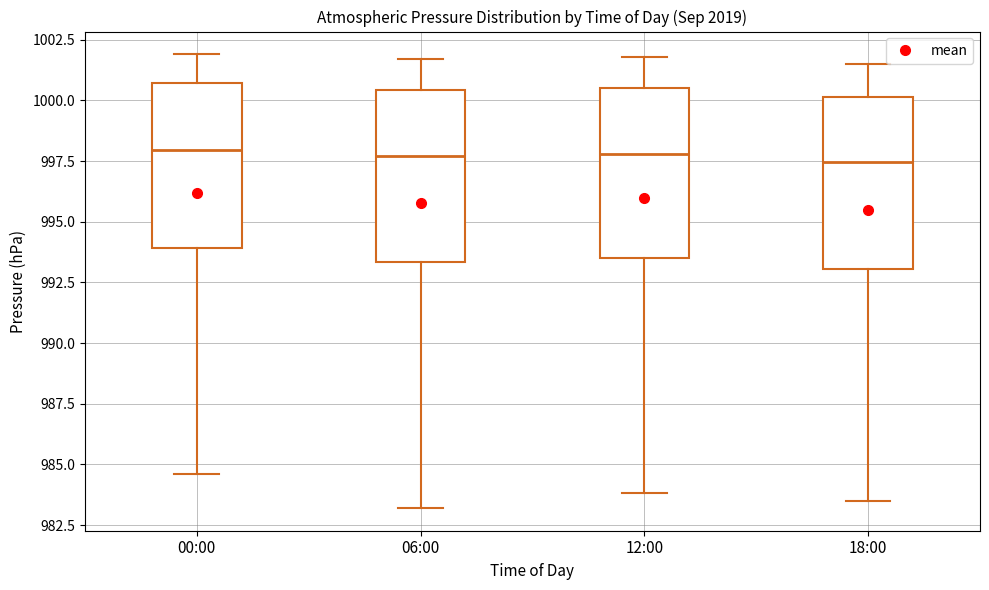

Where does the upper whisker of the box for 00:00 end on the y-axis? The values are not printed on the chart, so give them approximately, as read against the axis.

1002.0